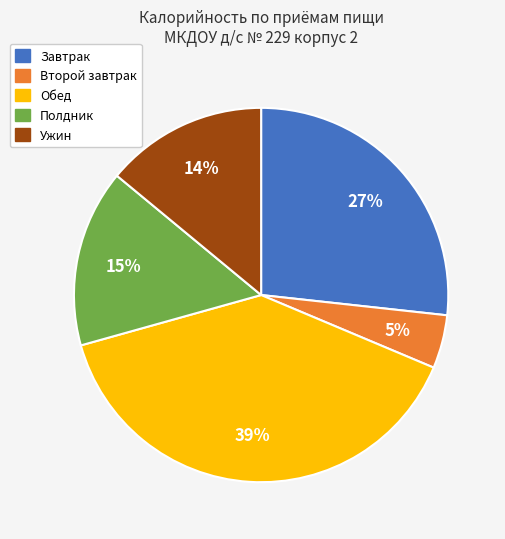

How many segments does this pie chart have?

5